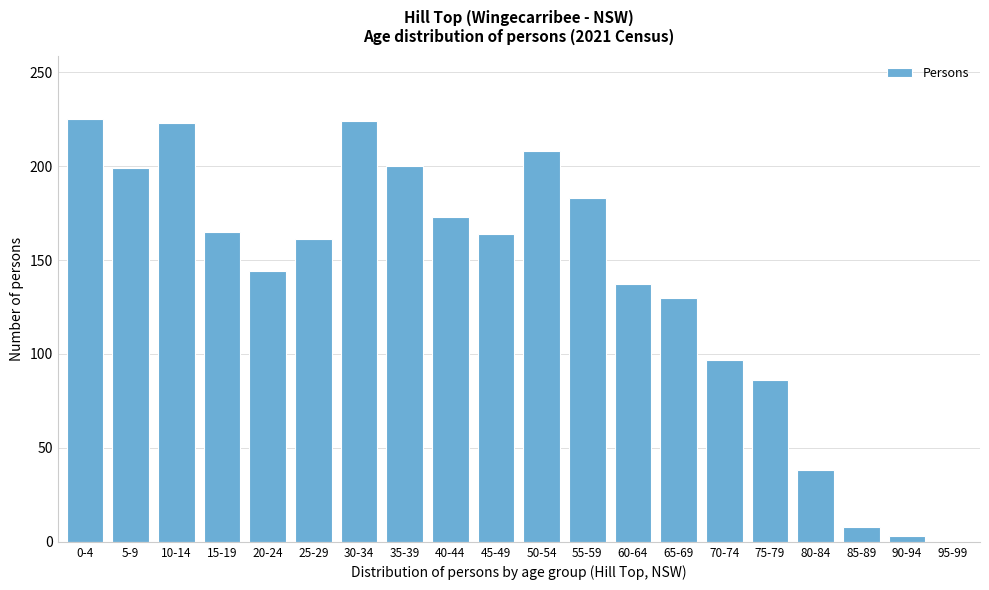

What is the greatest value displayed?

225